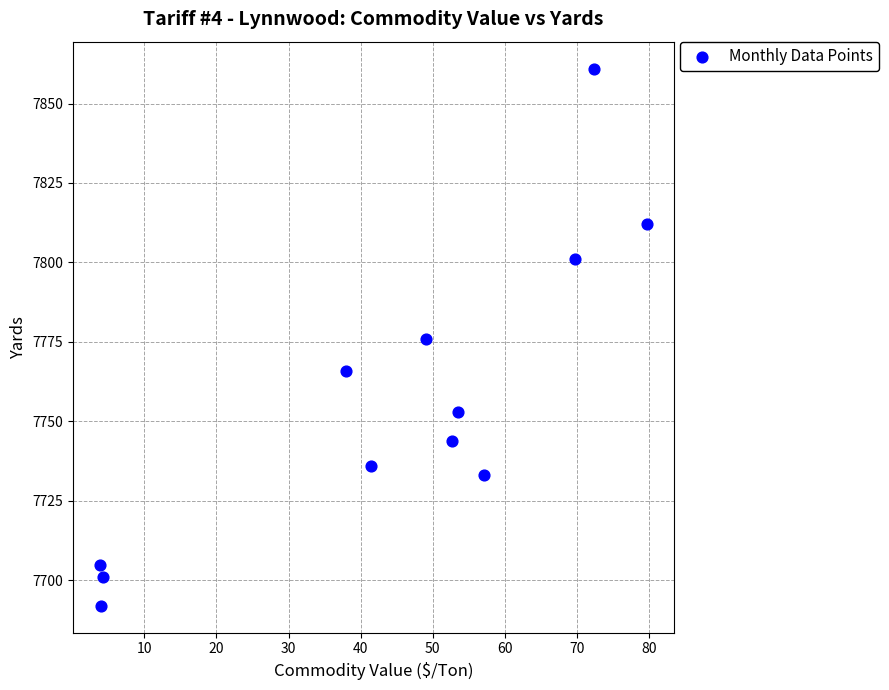

What is the range of X values (max minus min)?

75.8